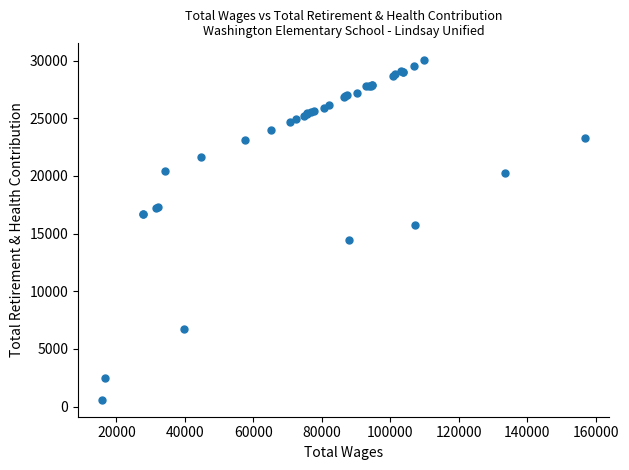

What Y value in the scatter plot is closest to 15302?

15736